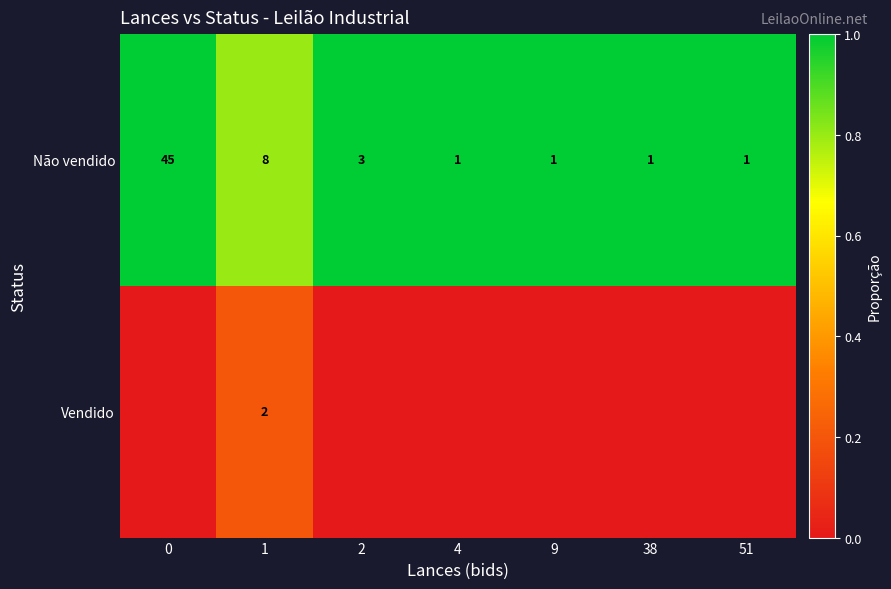

What is the spread (max minus min) of values at 1?

6